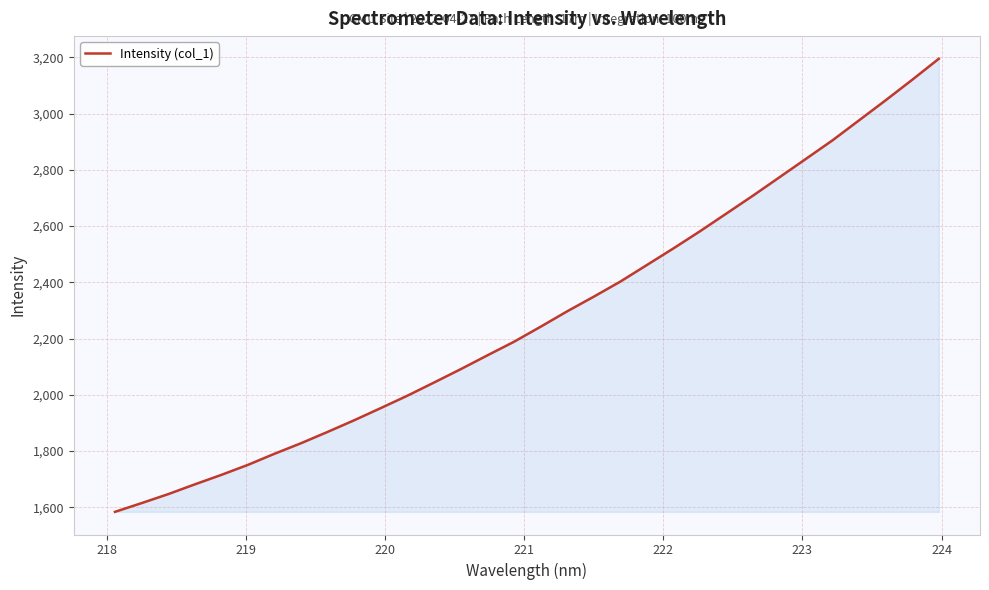

Reading right to left, list all the values displayed in this chart.

3195.2	3120.6	3047.7	2976.6	2905.4	2839.5	2773.8	2708.4	2644.7	2581.4	2520.4	2461.3	2402.3	2348.7	2296.6	2241.8	2188.4	2140.1	2091.1	2043.8	1997.1	1953.0	1909.7	1868.3	1828.0	1790.4	1750.9	1715.2	1681.4	1646.6	1614.7	1583.7